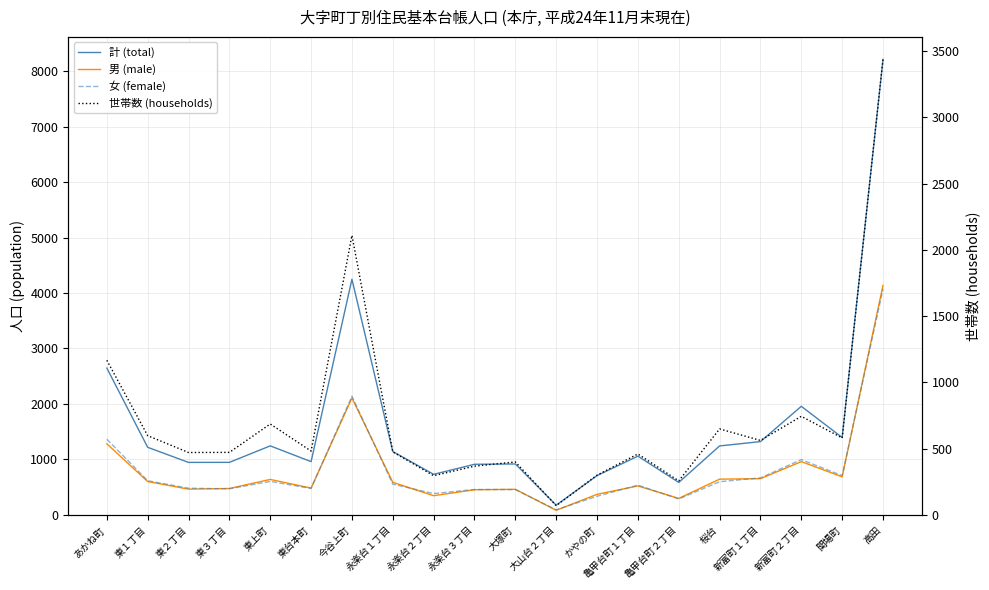

Between which two adjacent categories do 世帯数 (households) and 女 (female) first intersect?

東２丁目 and 東３丁目